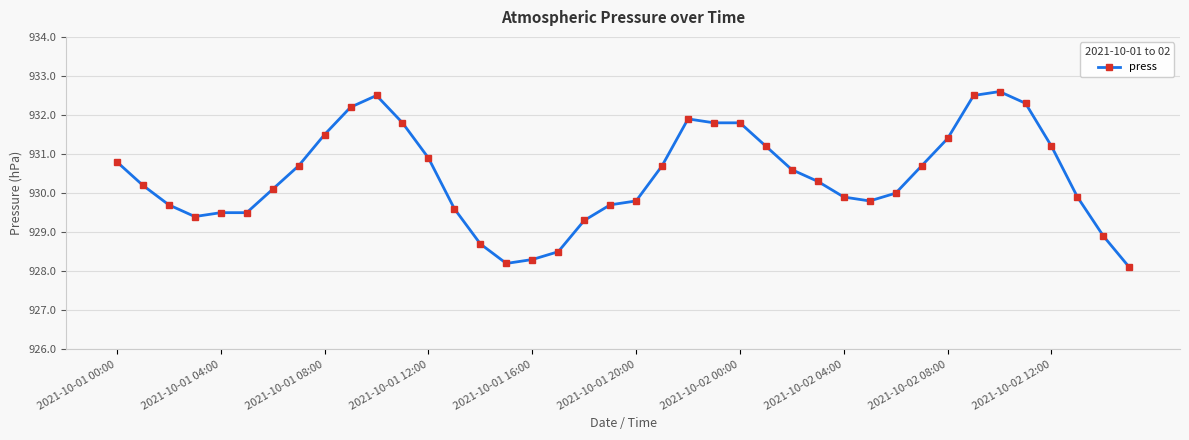

What is the difference between the maximum and minimum values?

4.5